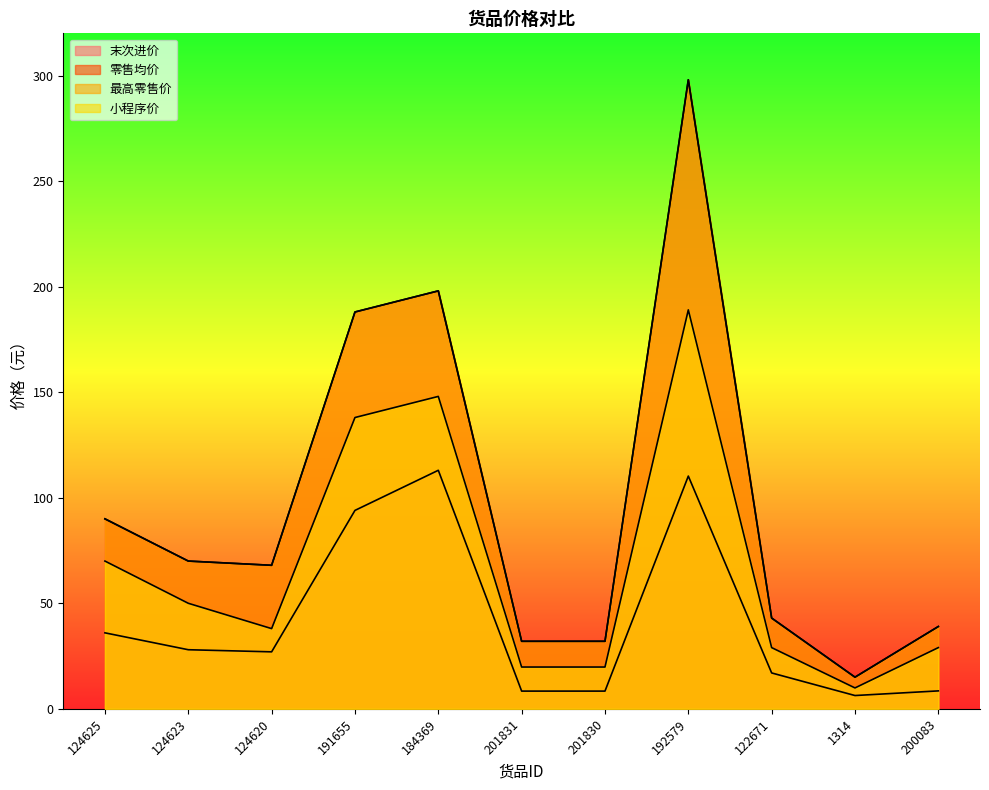

True or false: 零售均价 and 末次进价 cross at least once.

False